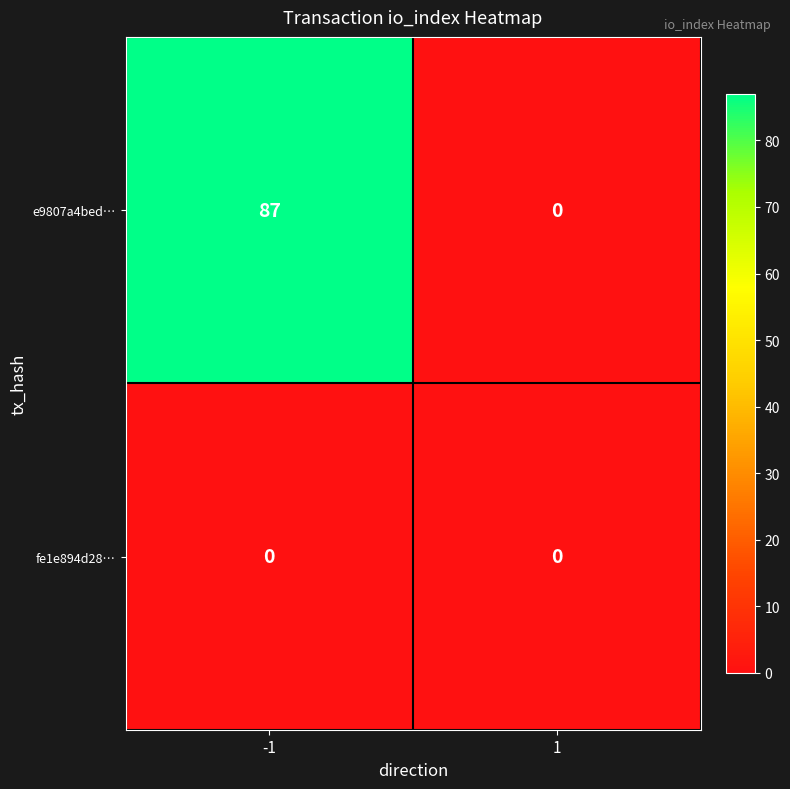

What is the difference between the e9807a4bed… values at 1 and -1?

87